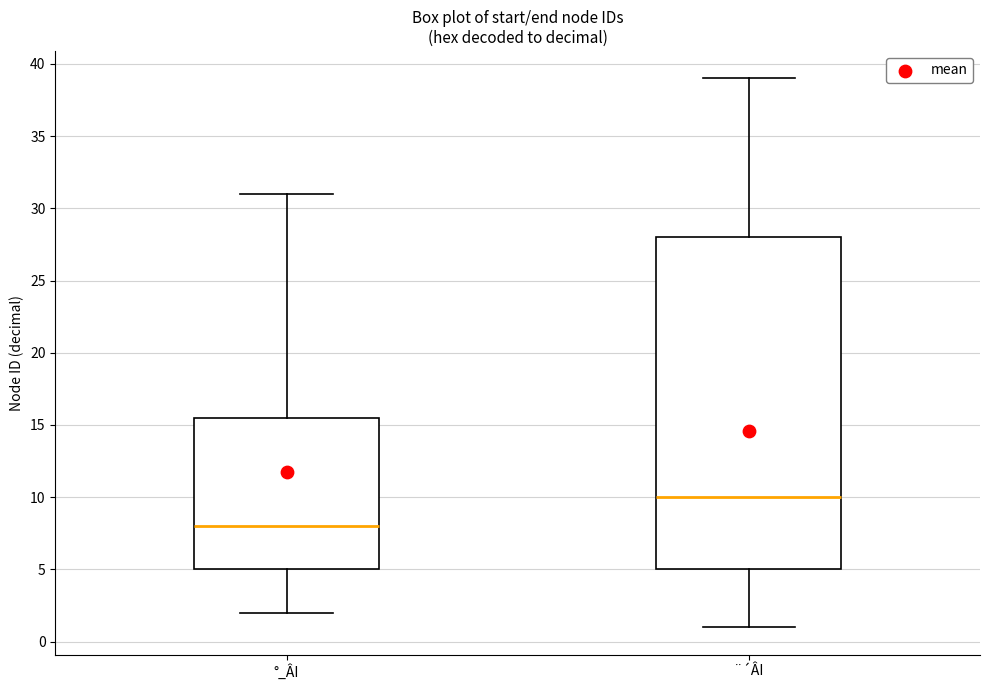

Where does the lower whisker of the box for °_ÂI end on the y-axis? The values are not printed on the chart, so give them approximately, as read against the axis.

2.0